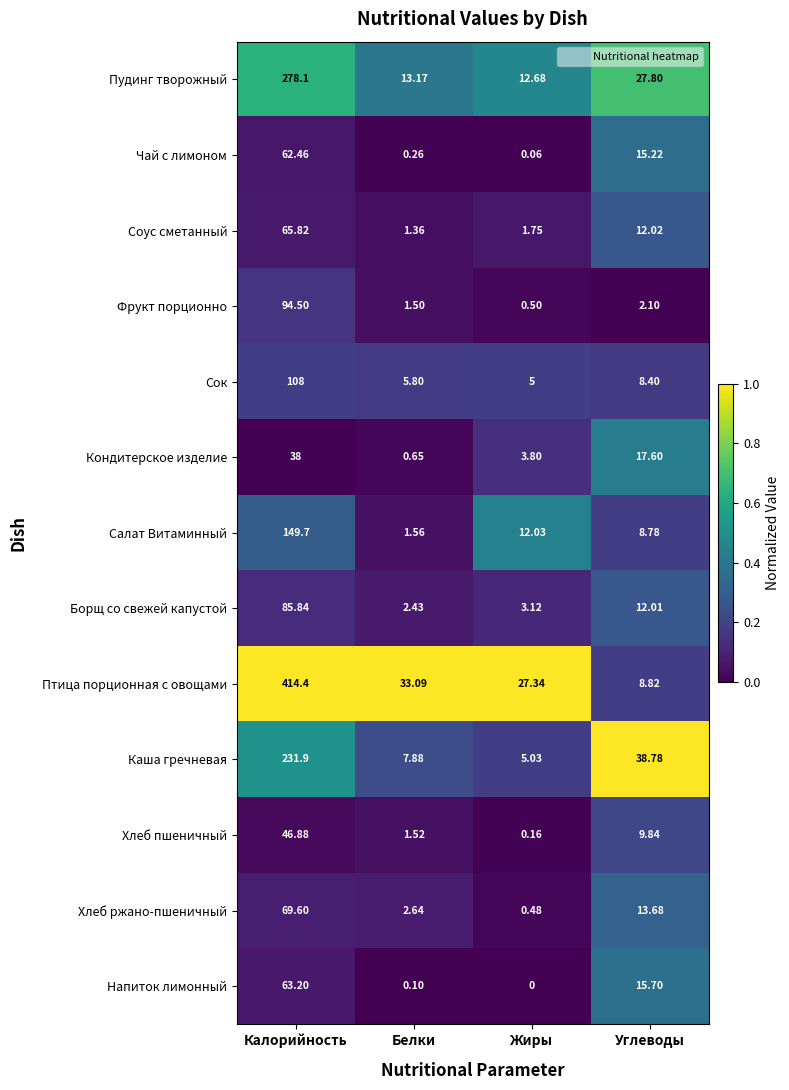

Which label corresponds to the smallest value in the chart?

Жиры